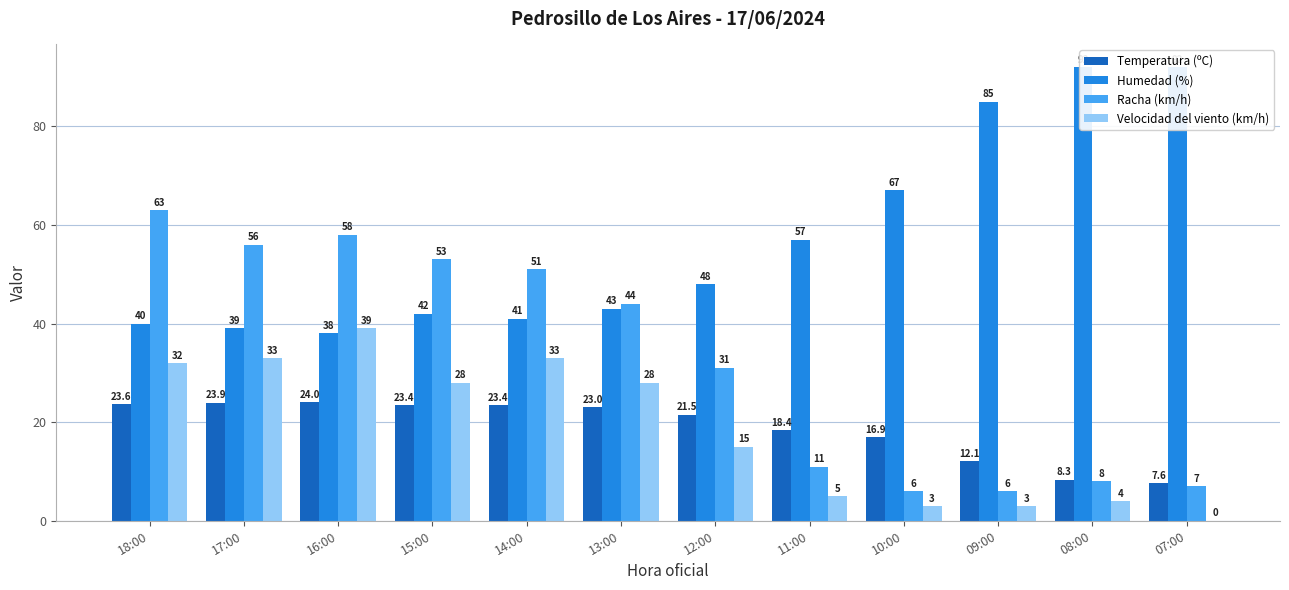

Are the bars grouped side by side (vs. stacked)?

Yes